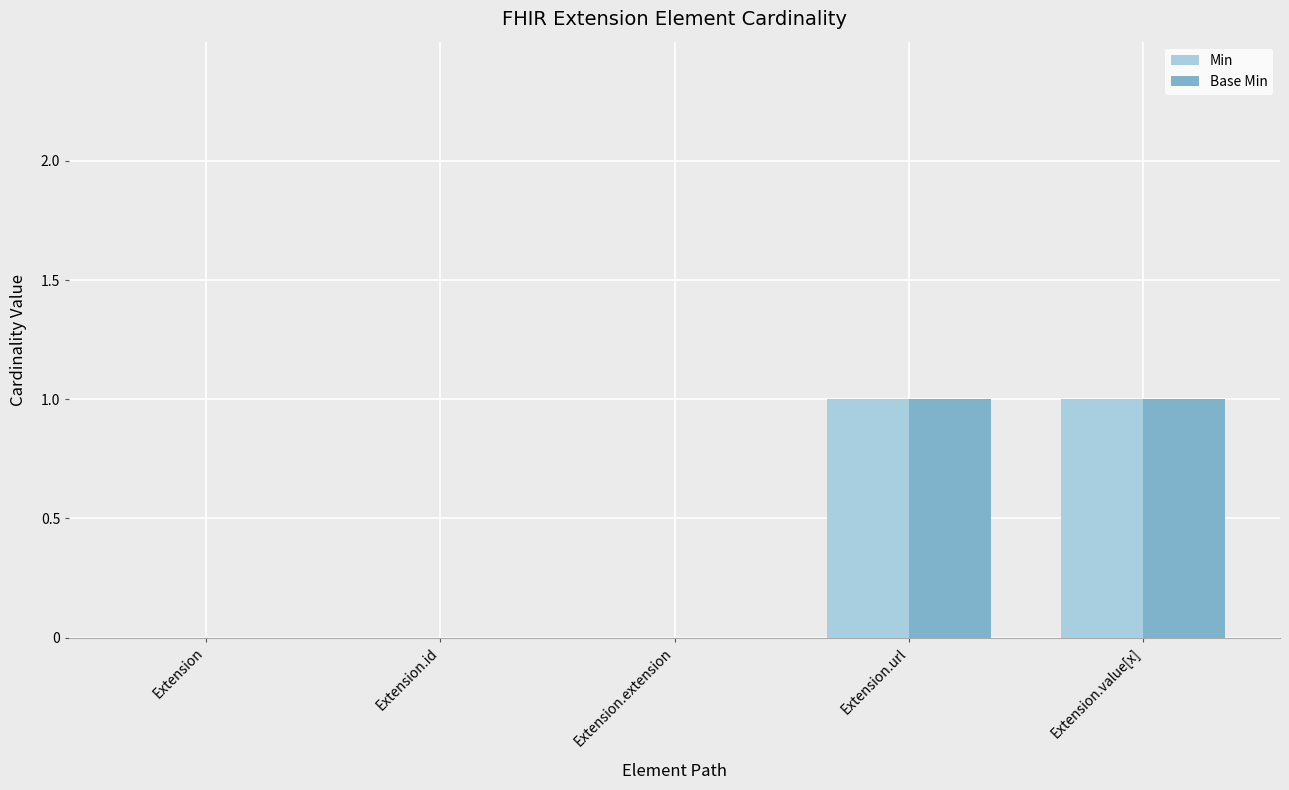

What is the sum of the Min values at Extension.url and Extension.id?

1